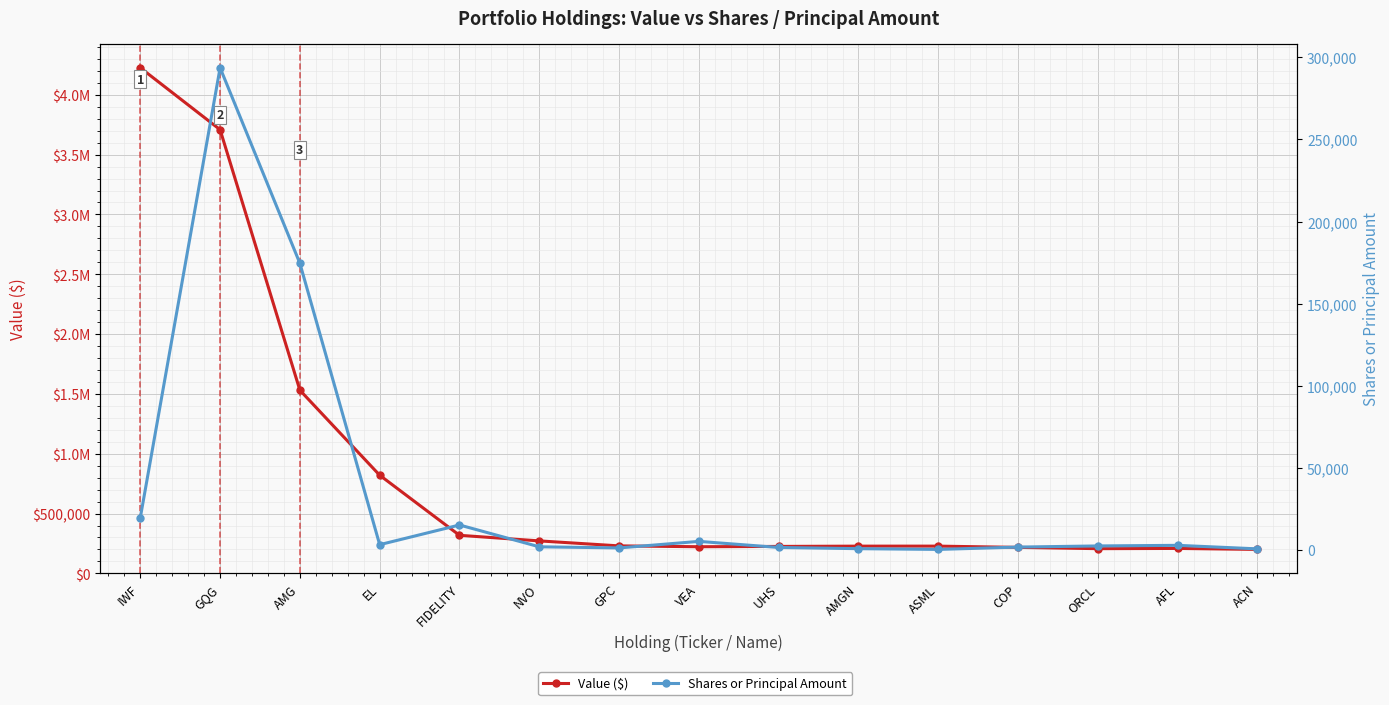

True or false: Value ($) has a value of 225424 at UHS.

True